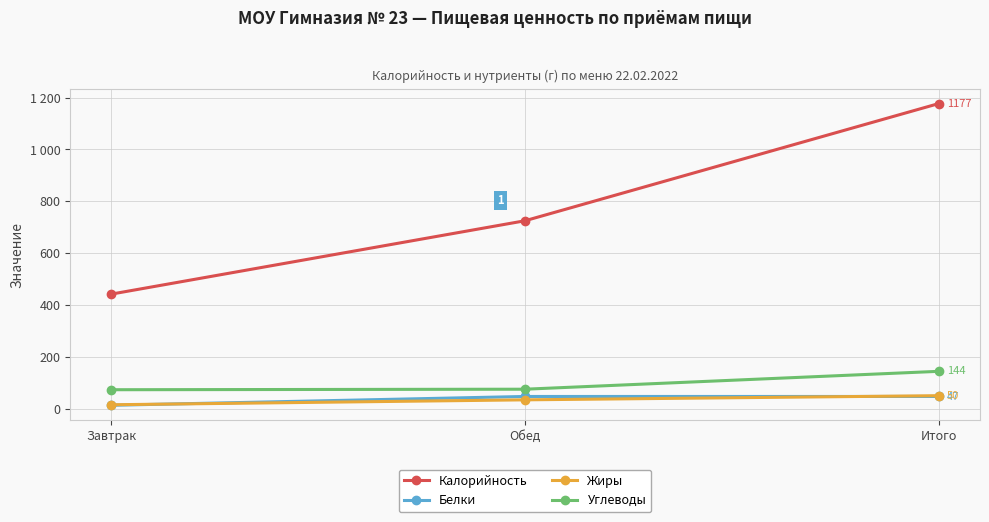

What is the sum of the Калорийность values at Завтрак and Обед?

1167